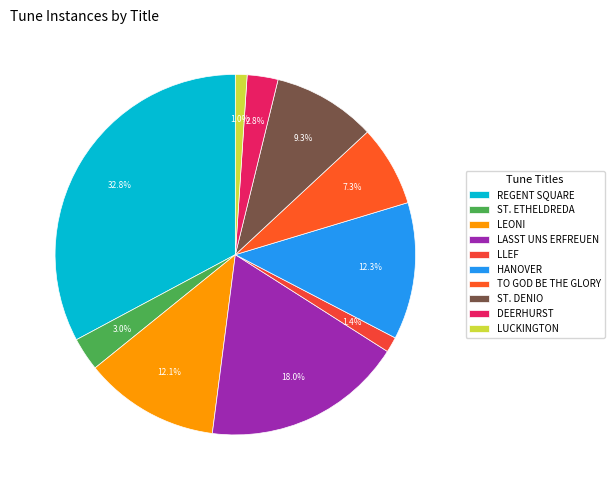

What is the change in value from ST. ETHELDREDA to LUCKINGTON?

-52